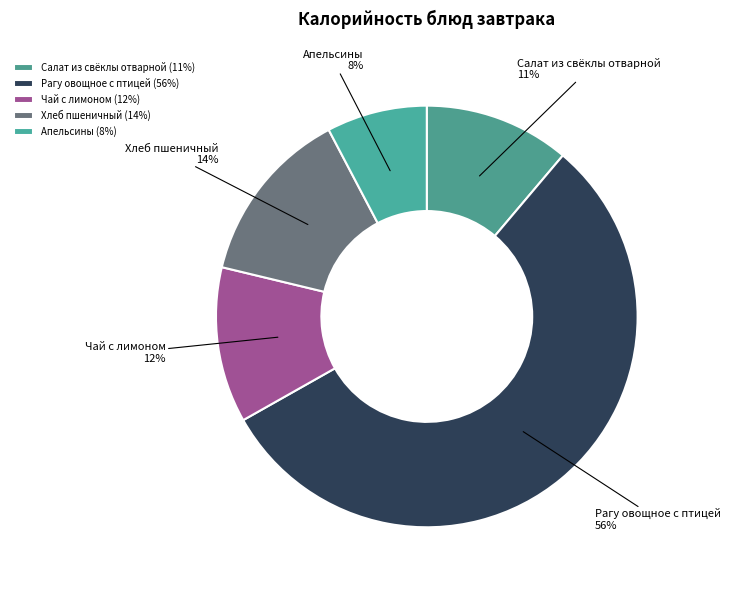

To the nearest percent, what is the difference between the Чай с лимоном and Рагу овощное с птицей slice percentages?

44%